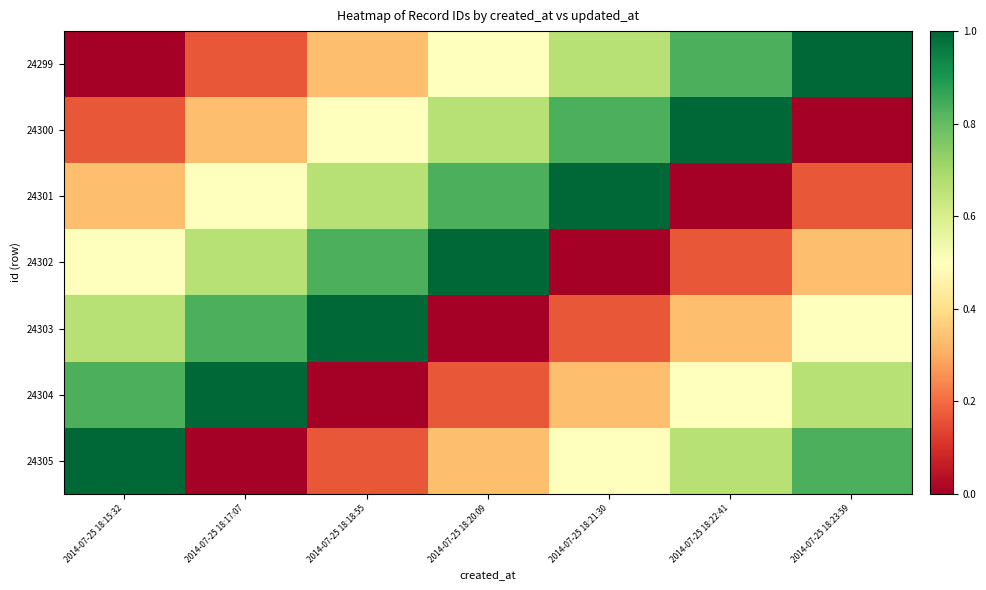

Count the number of categories in the chart.

7